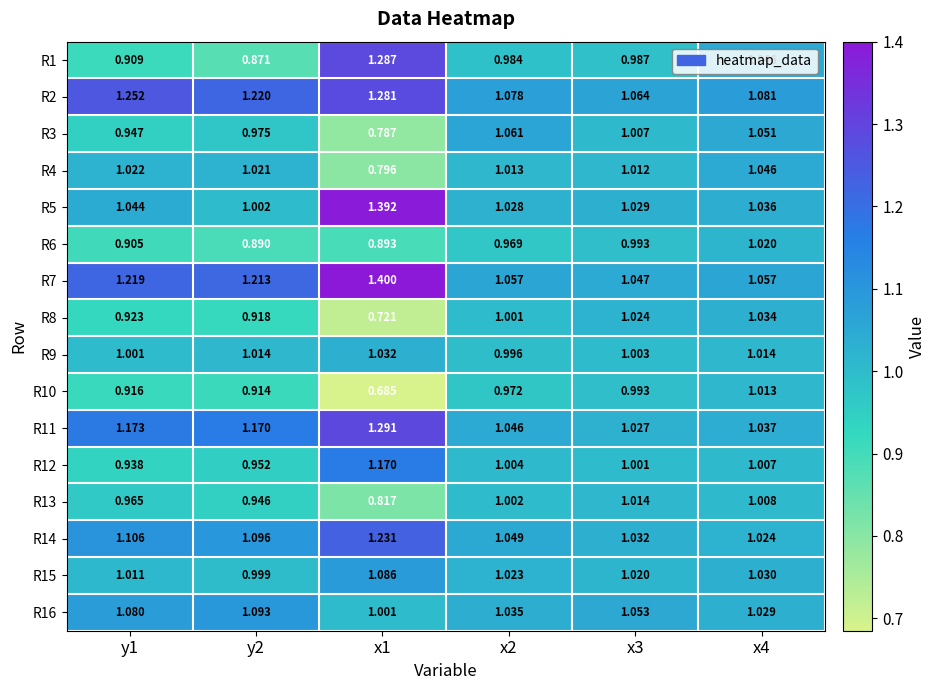

Is the value of R13 at x2 greater than the value of R4 at x1?

Yes